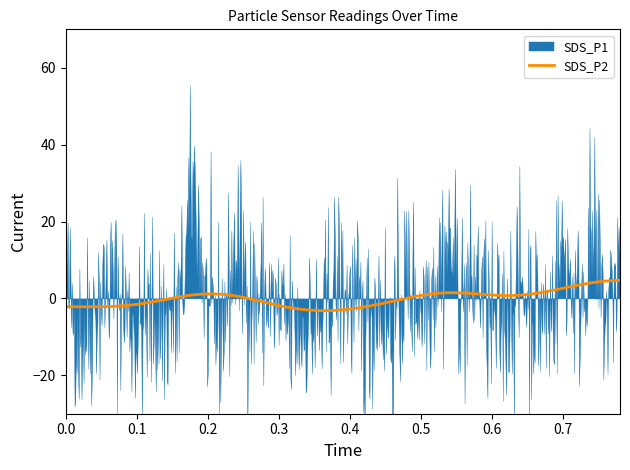

What is the value of the SDS_P2 point at the 12th from the left?

1.5